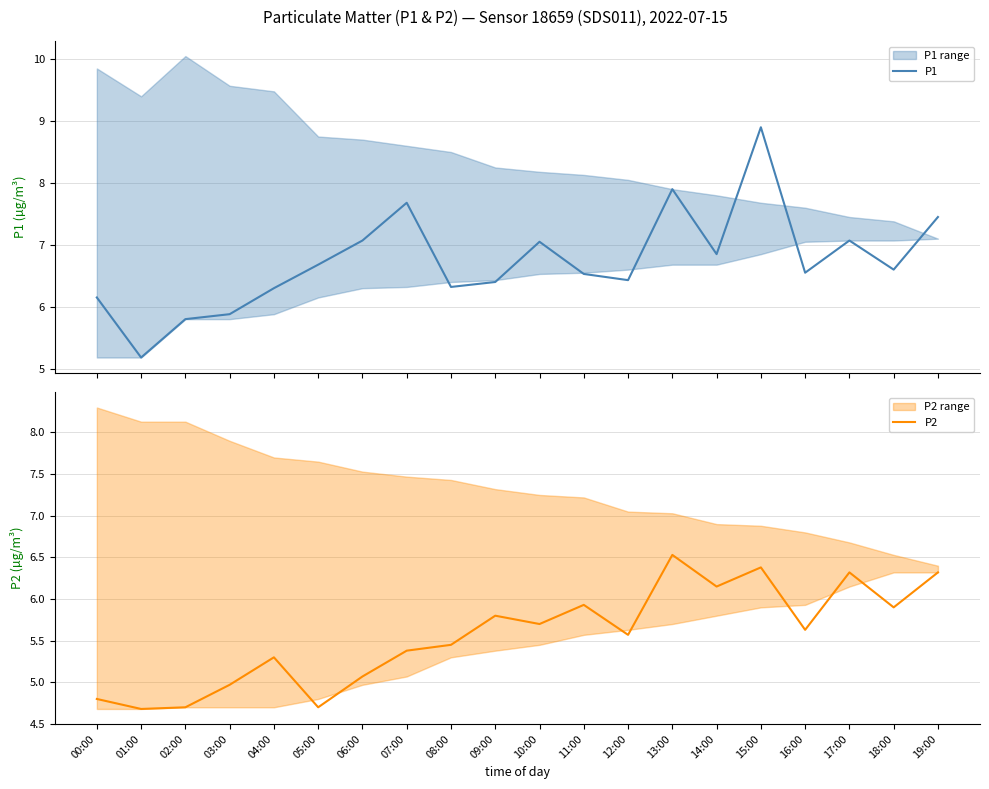

Which category has the highest value in the P1 series?

15:00